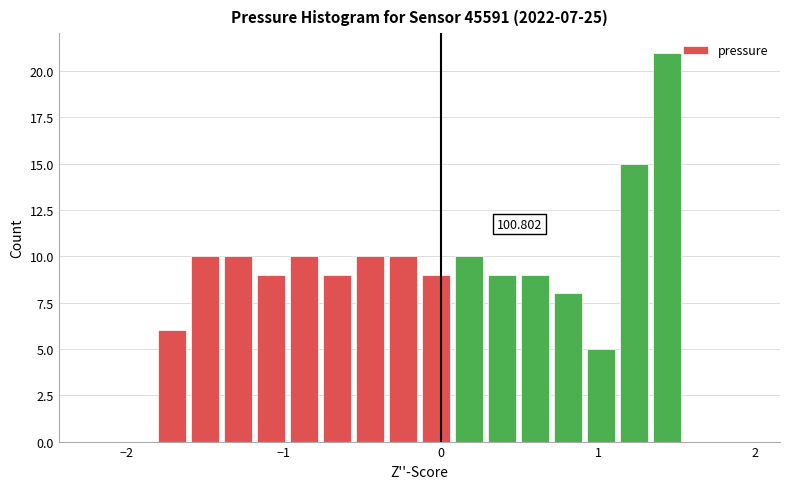

Read against the x-axis, roughly where is the centre of the tallest bar?

1.4